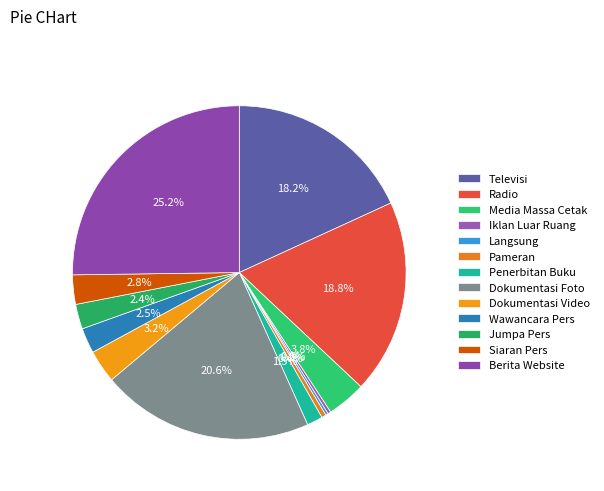

What is the ratio of the value at Televisi to the value at Dokumentasi Foto?

0.9